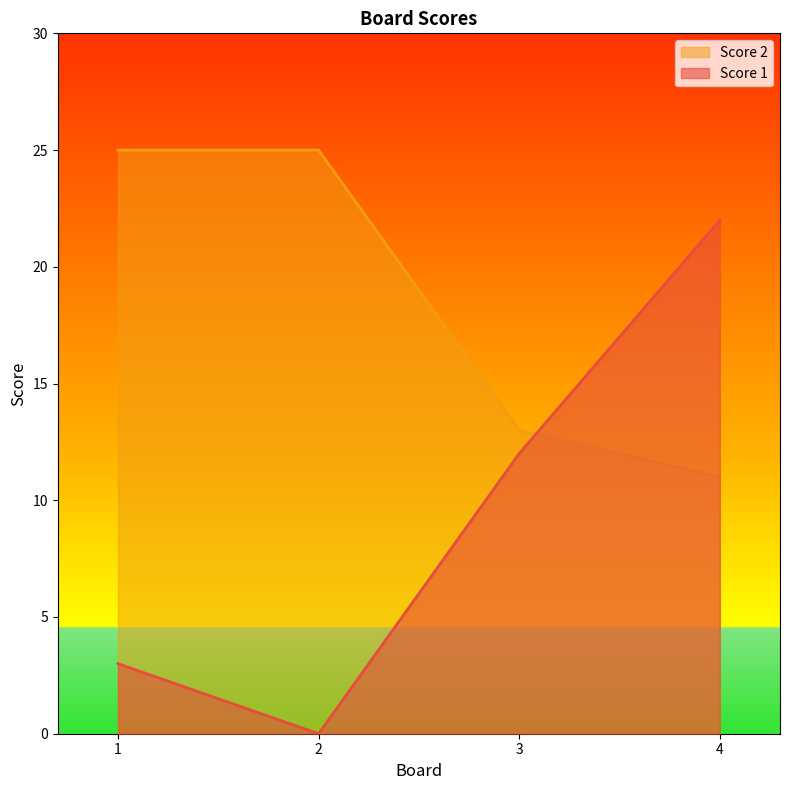

Which series has the largest total across all categories?

Score 2